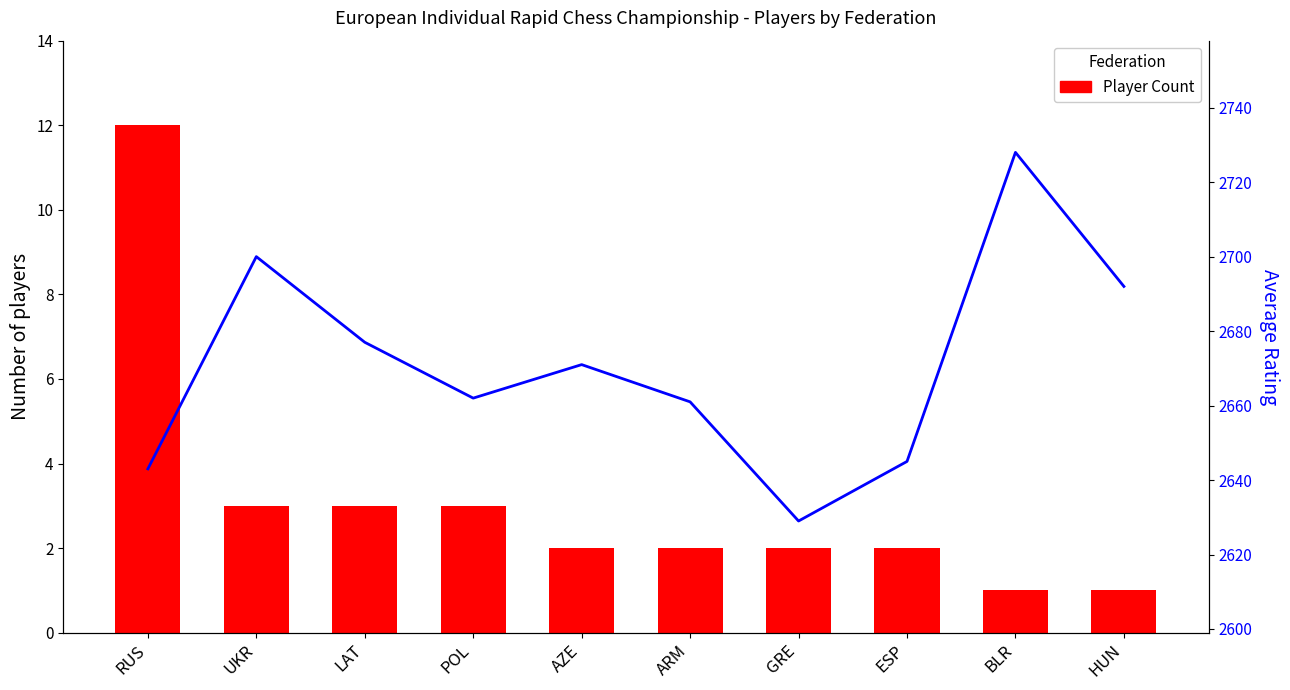

How many values in the Player Count series exceed 2?

4